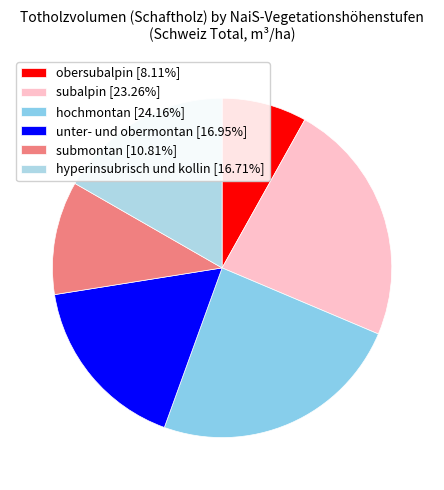

What is the total percentage of submontan and obersubalpin?

18.9%